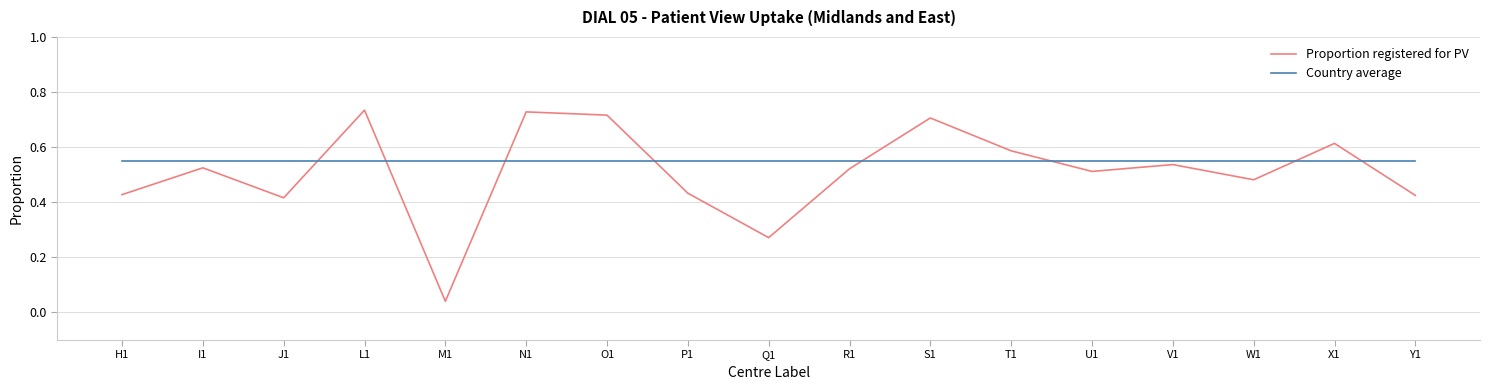

The Proportion registered for PV series shows 0.4 at O1. True or false?

False